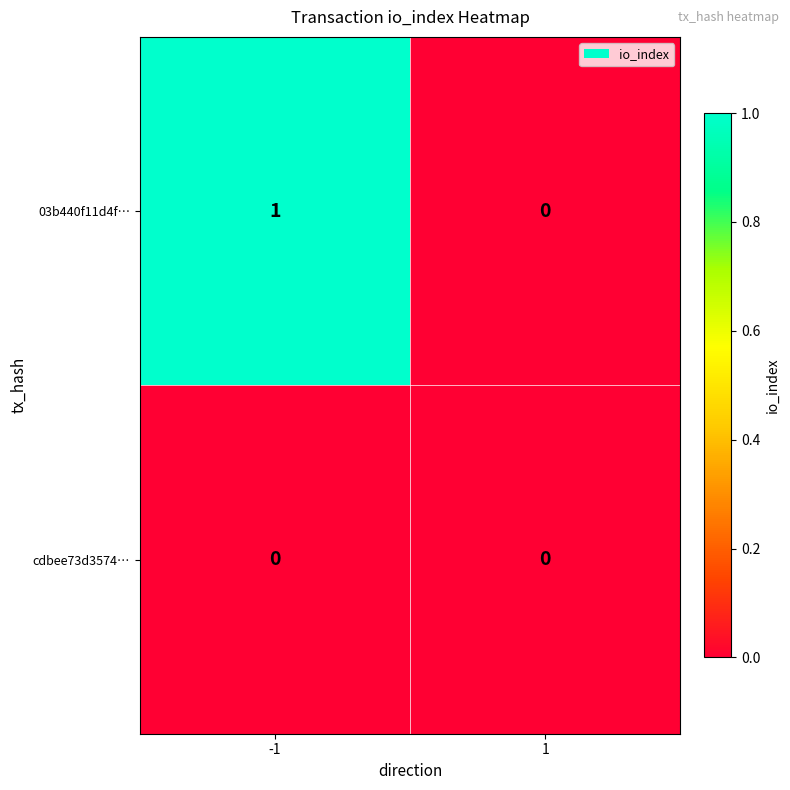

Reading left to right, what are all the values shown in this chart?

03b440f11d4f…: -1=1	1=0
cdbee73d3574…: -1=0	1=0